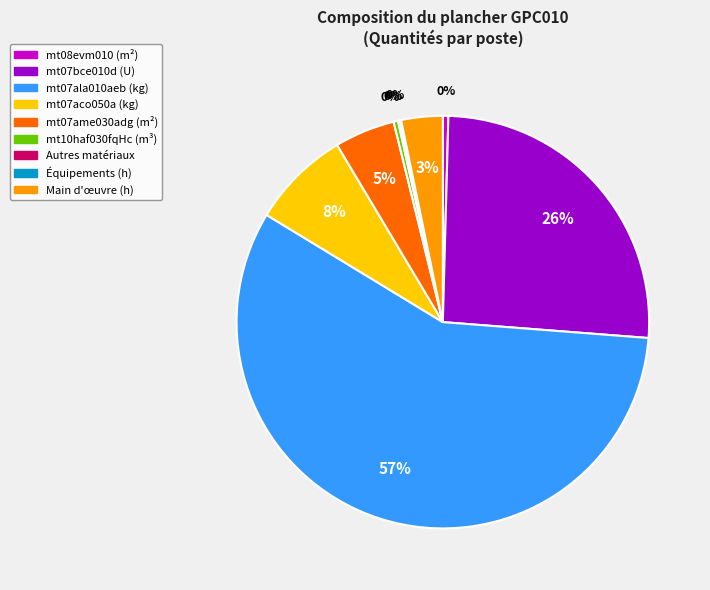

Which slice represents more than half of the pie?

mt07ala010aeb (kg)